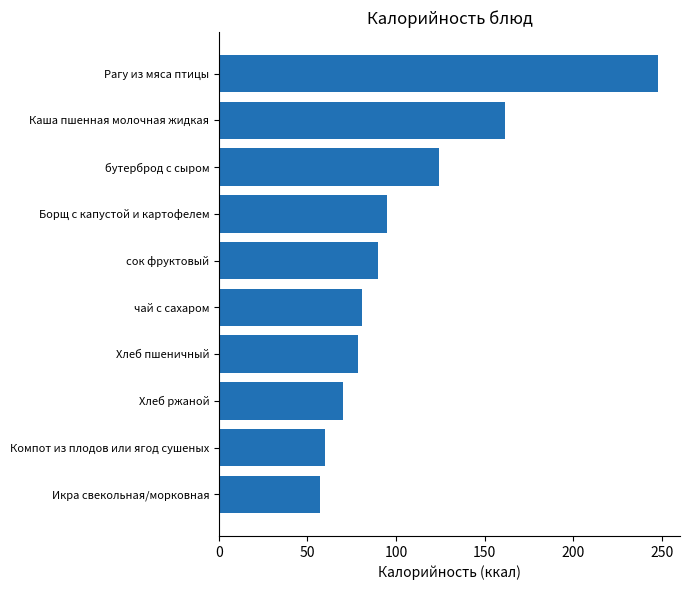

What is the minimum value shown in the chart?

57.0